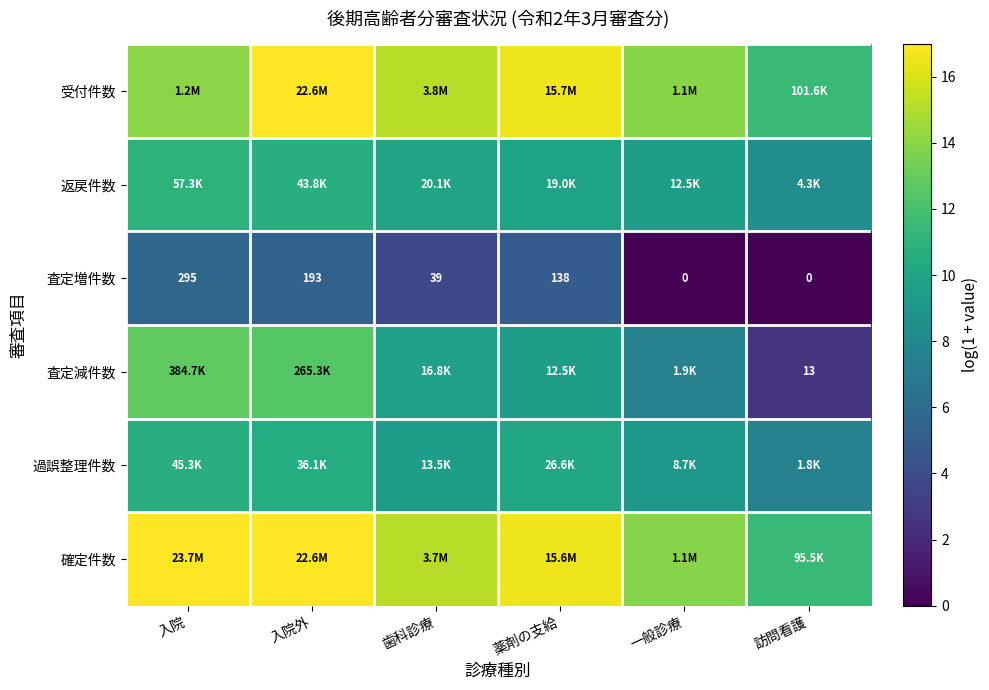

Rank the series at 入院外 from lowest to highest value.

査定増件数, 過誤整理件数, 返戻件数, 査定減件数, 確定件数, 受付件数